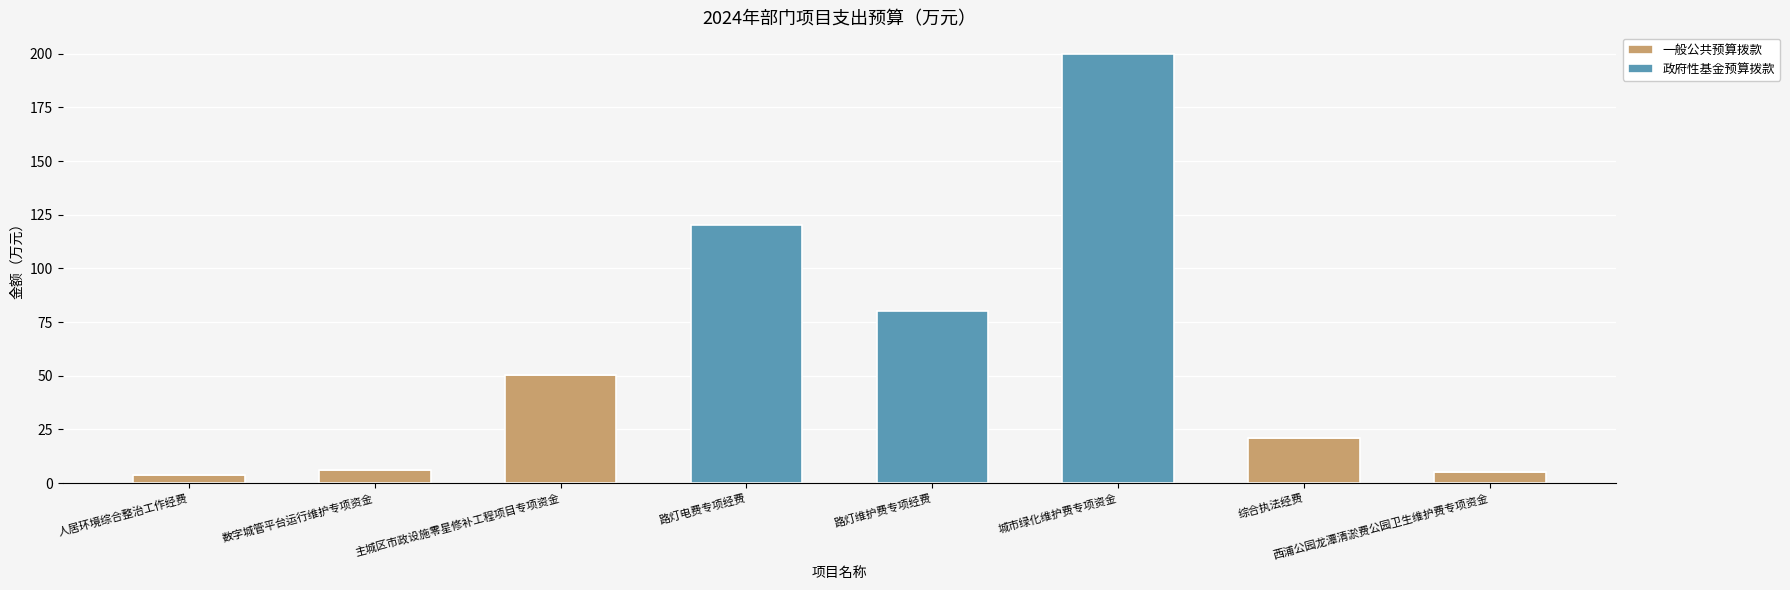

Count the number of categories in the chart.

8